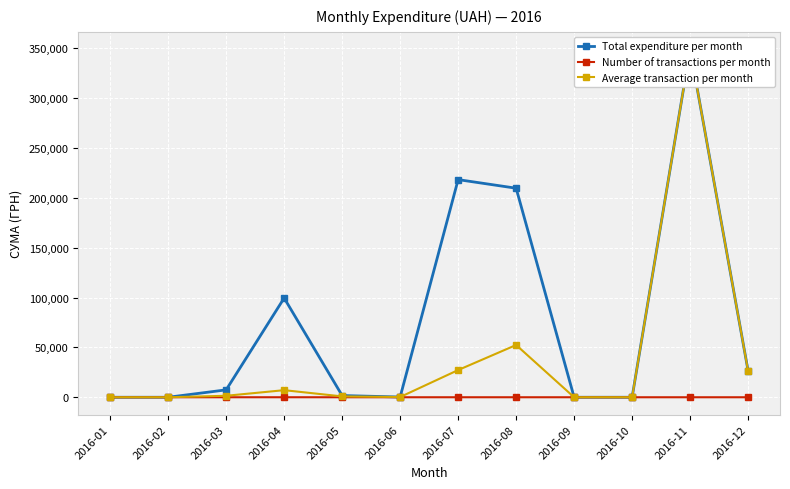

How many values in the Average transaction per month series exceed 1482?

6